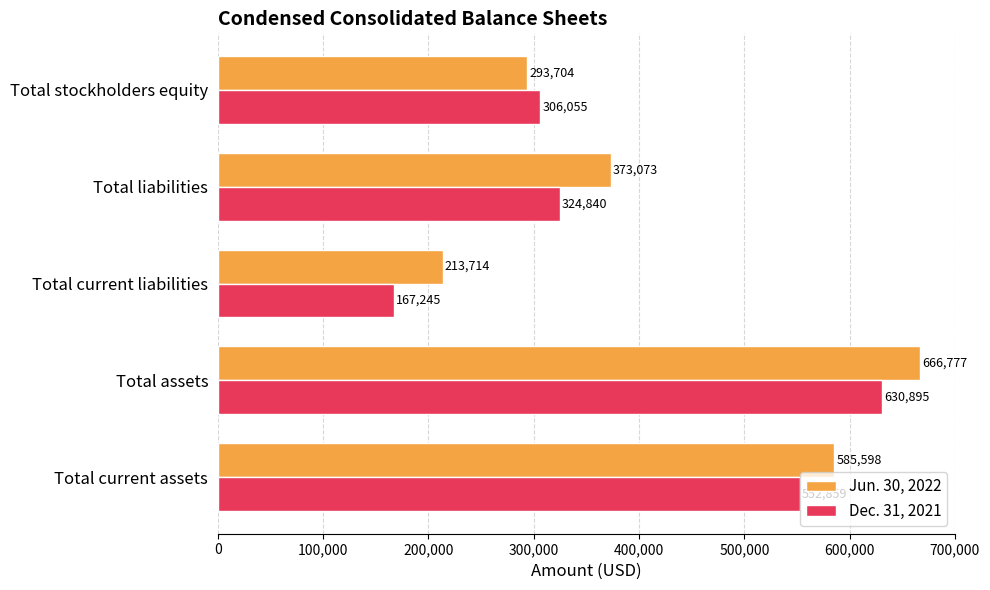

Which category has the highest value in the Jun. 30, 2022 series?

Total assets